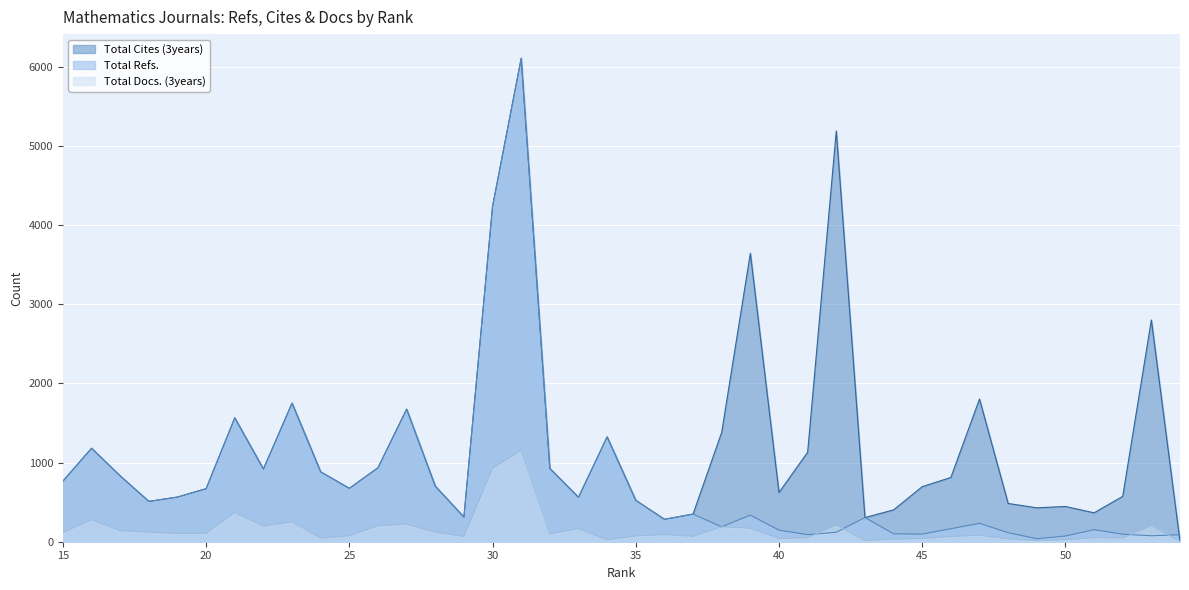

What is the spread (max minus min) of values at 45?

655